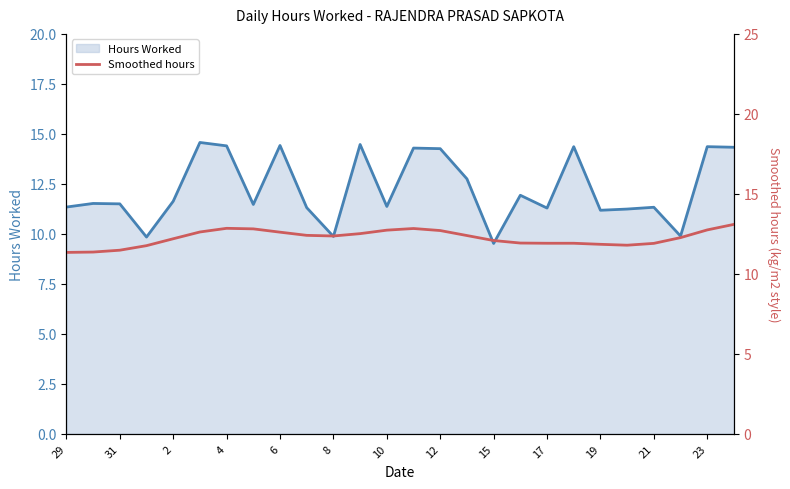

What is the average value of the Smoothed hours series?

12.2